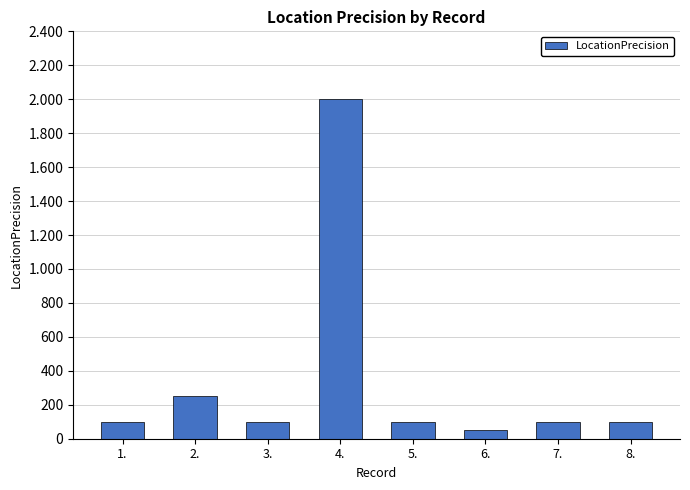

Are the bars horizontal?

No